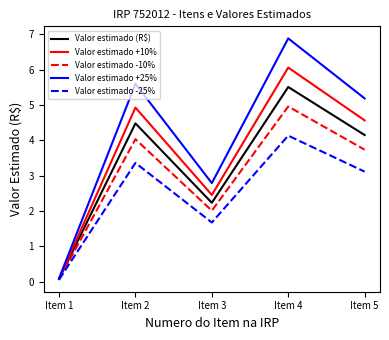

Where is Valor estimado +25% nearest to the value 3?

Item 3